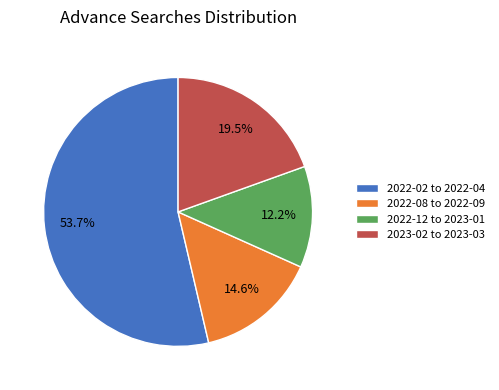

Is there a majority slice in this chart?

Yes